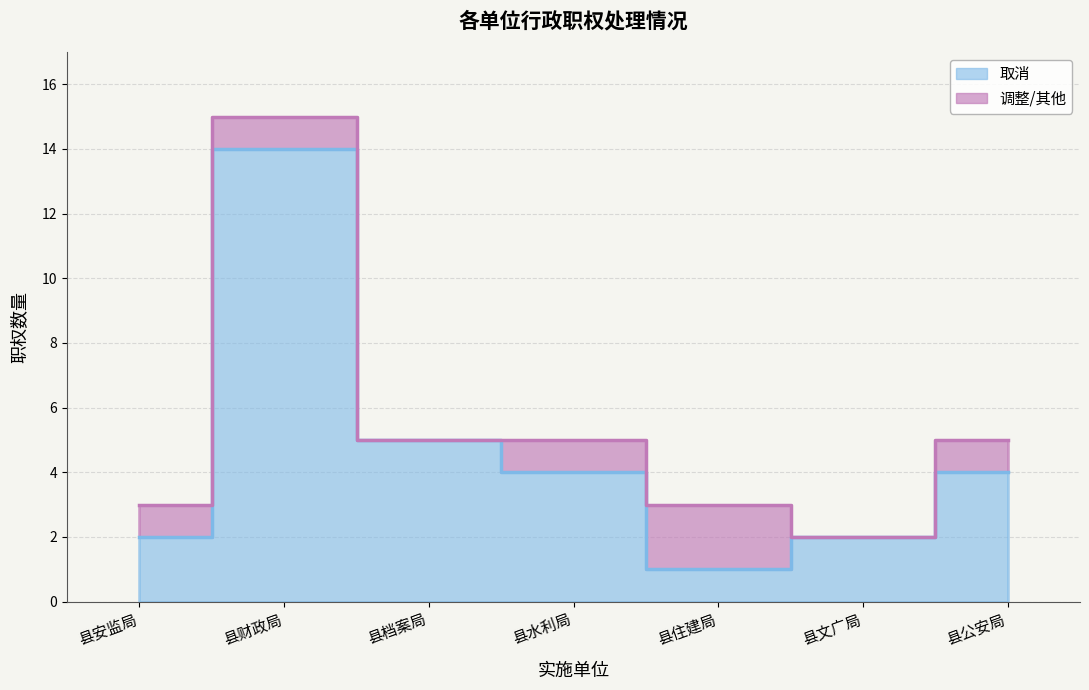

What is the label of the 2nd point from the left?

县财政局